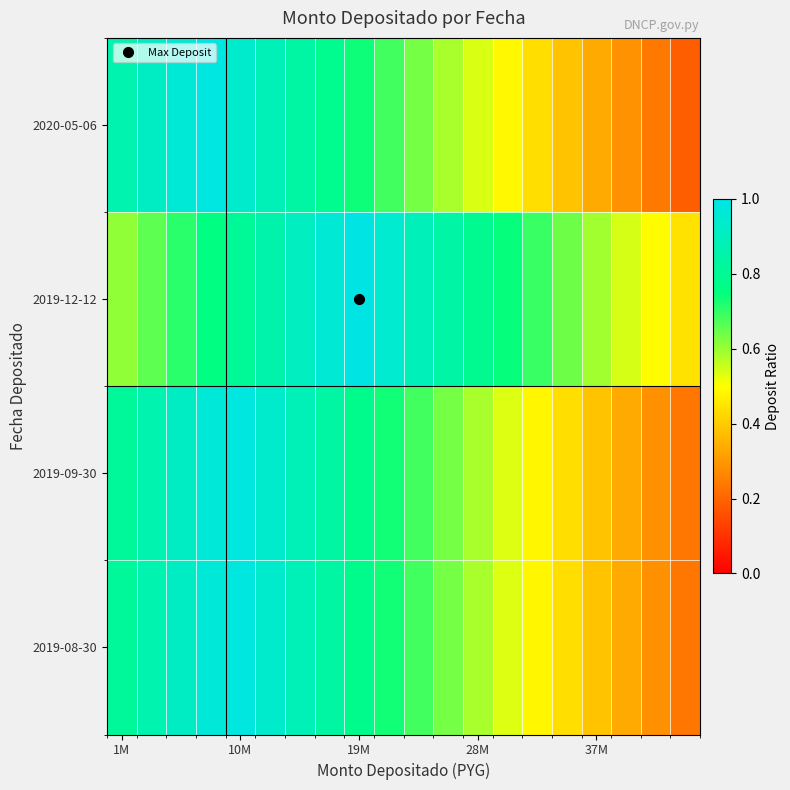

Rank the series by their maximum value, from highest to lowest.

2019-12-12, 2020-05-06, 2019-09-30, 2019-08-30